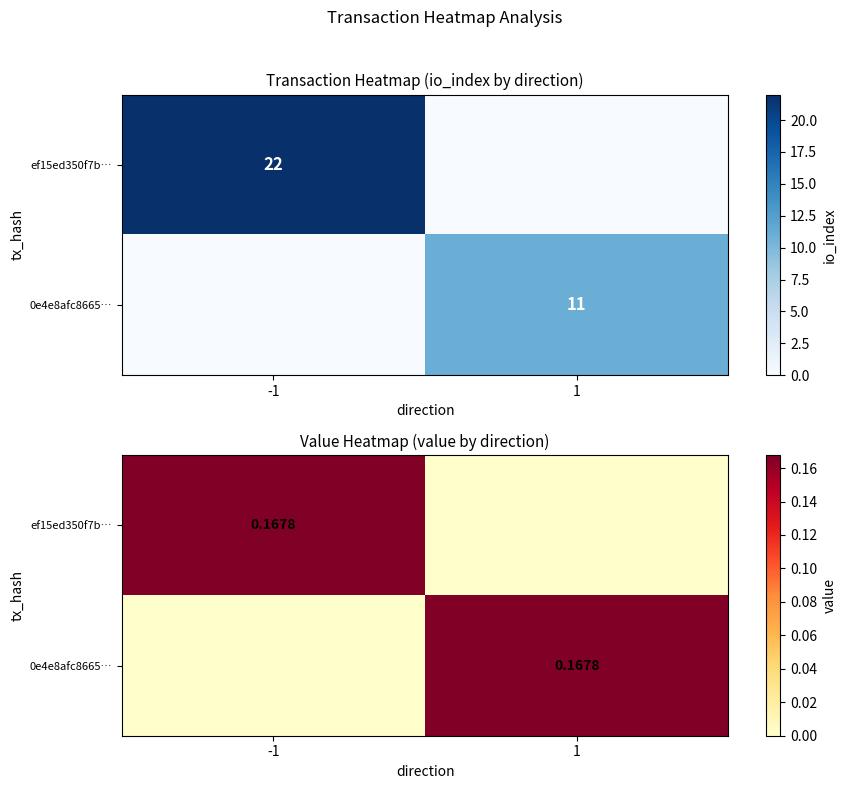

True or false: ef15ed350f7b… has a value of 0.0 at 1.

True